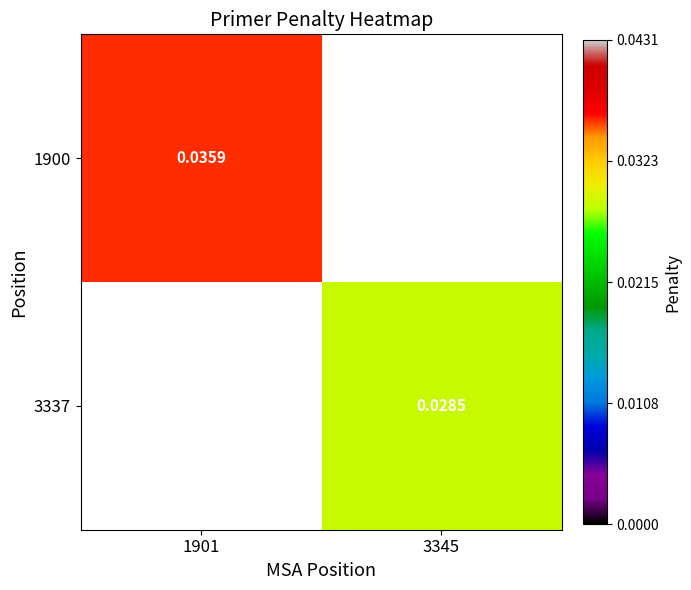

Where is 1900 nearest to the value 0?

1901